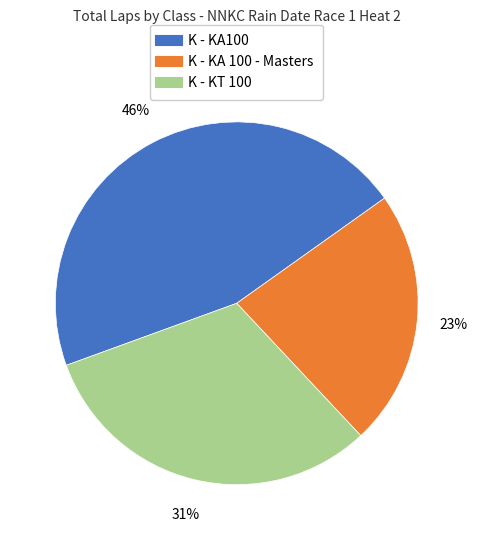

To the nearest percent, what is the average slice percentage?

33%